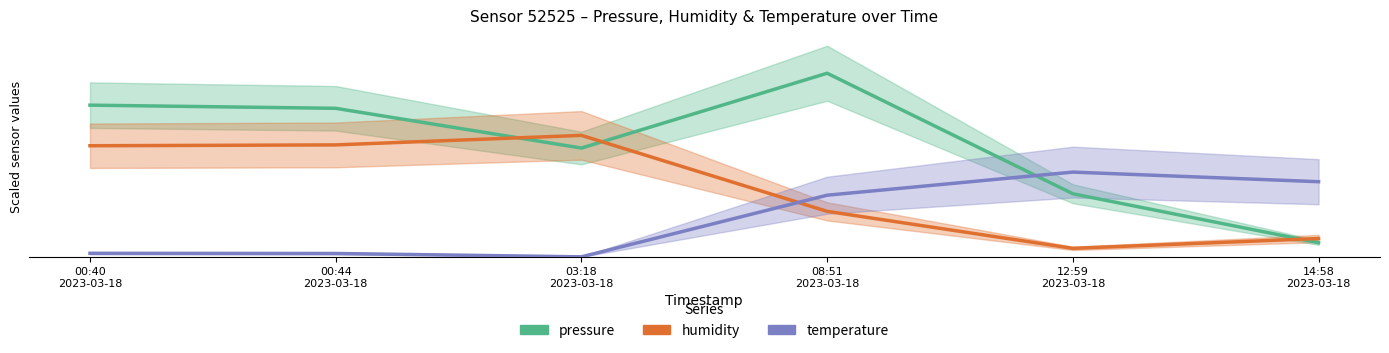

Reading left to right, list all the values displayed in this chart.

pressure: 00:40
2023-03-18=537.0	00:44
2023-03-18=525.8	03:18
2023-03-18=385.1	08:51
2023-03-18=650.0	12:59
2023-03-18=223.3	14:58
2023-03-18=50.0
humidity: 00:40
2023-03-18=393.3	00:44
2023-03-18=396.3	03:18
2023-03-18=430.0	08:51
2023-03-18=161.0	12:59
2023-03-18=30.0	14:58
2023-03-18=64.8
temperature: 00:40
2023-03-18=12.5	00:44
2023-03-18=11.9	03:18
2023-03-18=0.0	08:51
2023-03-18=218.2	12:59
2023-03-18=300.0	14:58
2023-03-18=266.0